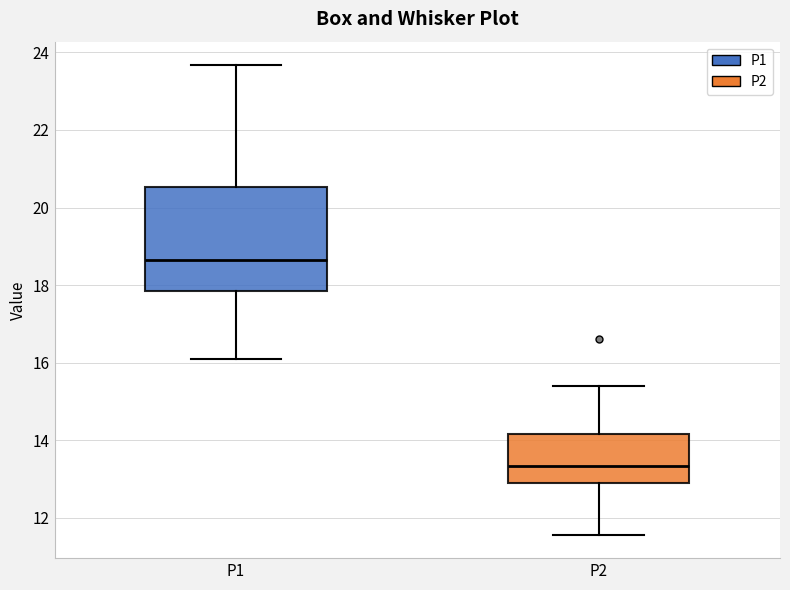

Which box's median line is the highest?

P1